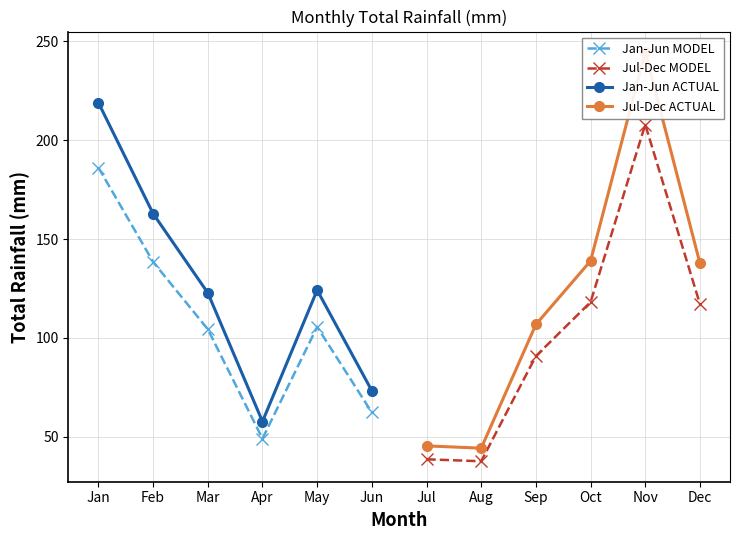

At which label does Jan-Jun MODEL reach its peak?

Jan